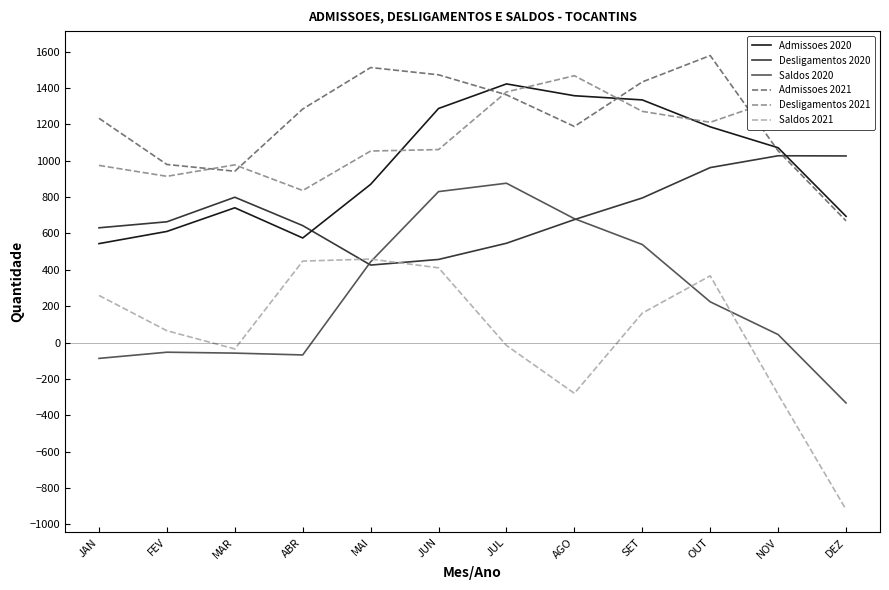

What is the label of the 9th point from the left?

SET